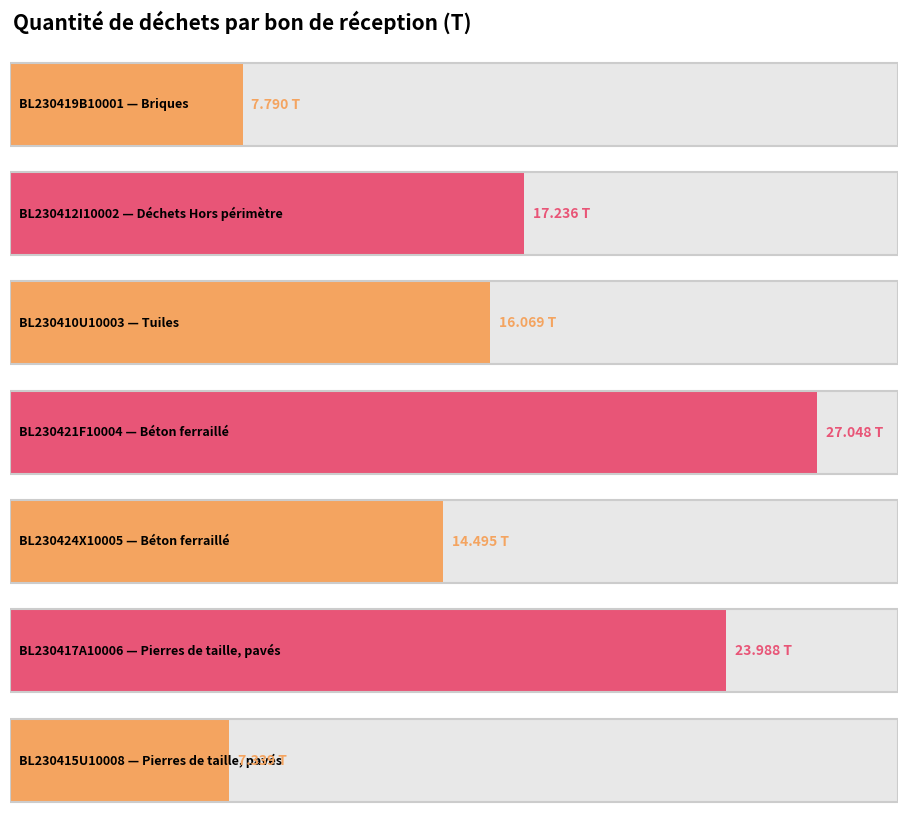

The chart shows a value of 14.5 at BL230424X10005. True or false?

True